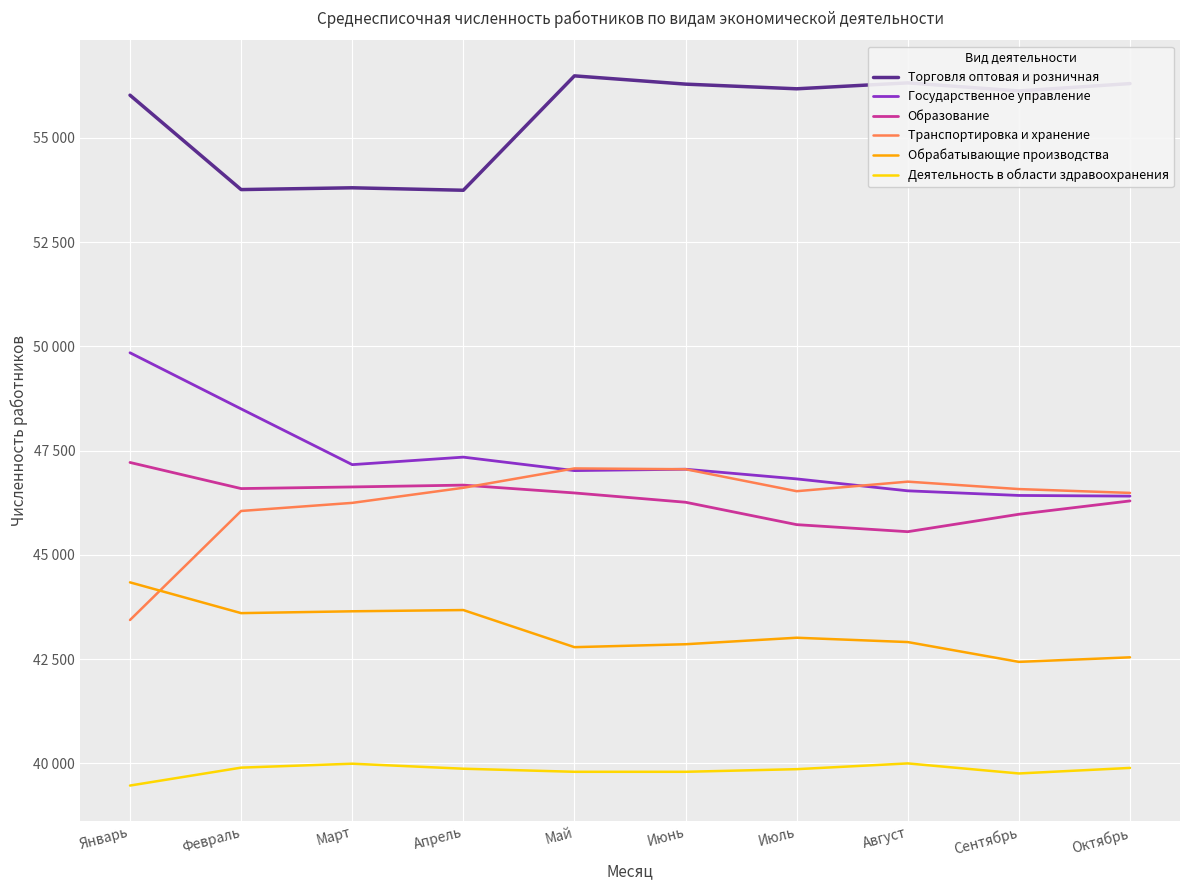

What are all the series names shown in the legend?

Торговля оптовая и розничная, Государственное управление, Образование, Транспортировка и хранение, Обрабатывающие производства, Деятельность в области здравоохранения